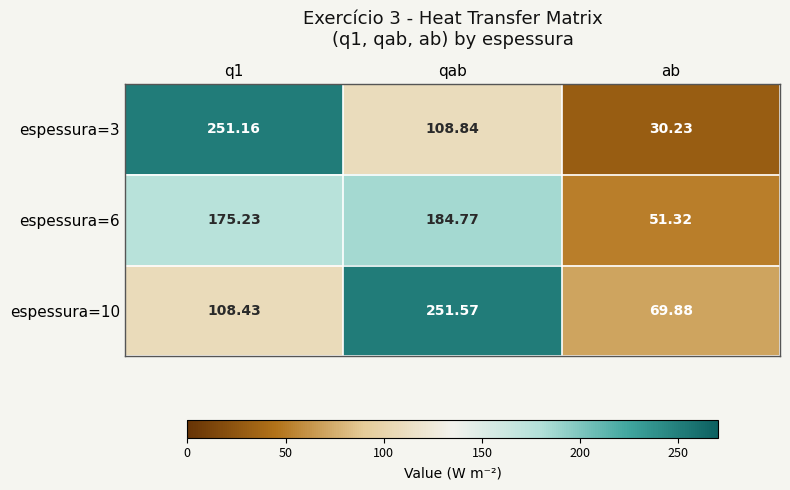

List the series in order of their peak value, lowest first.

espessura=6, espessura=3, espessura=10